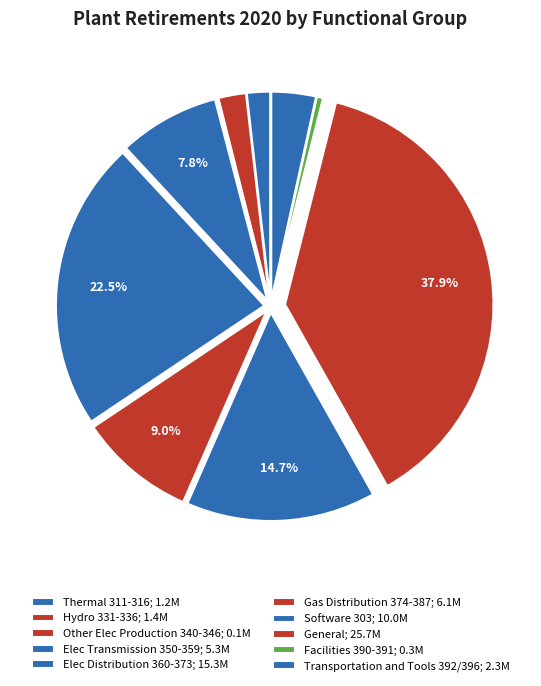

To the nearest percent, what is the difference between the Gas Distribution 374-387 and Facilities 390-391 slice percentages?

9%